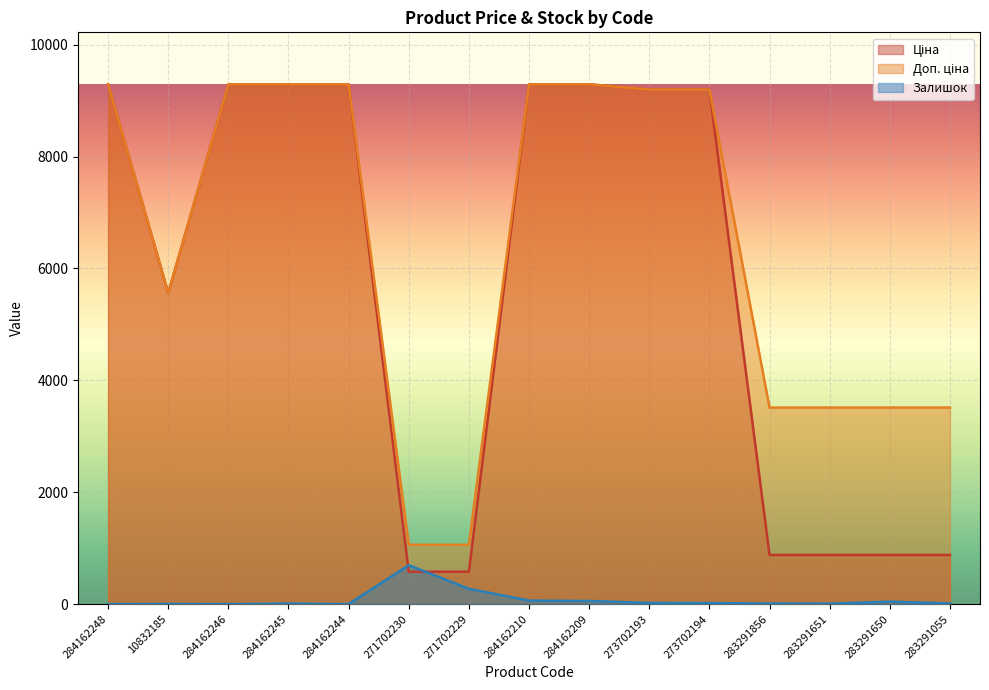

True or false: Ціна and Доп. ціна cross at least once.

False